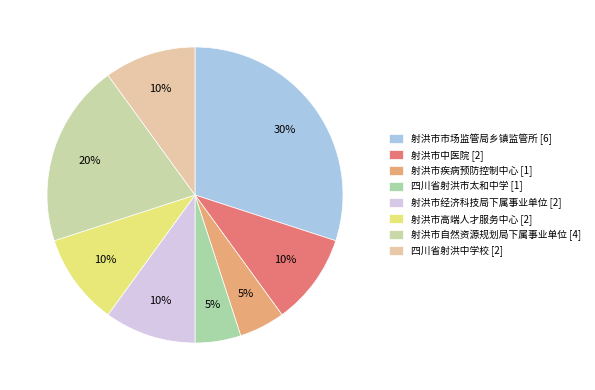

What percentage is the 射洪市疾病预防控制中心 [1] slice, to the nearest percent?

5%